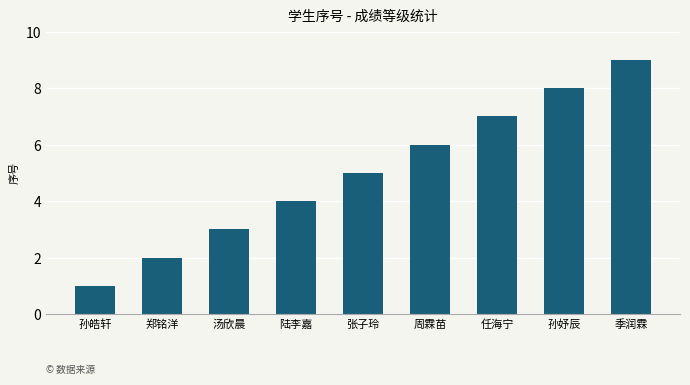

What is the difference between the second highest and minimum values?

7